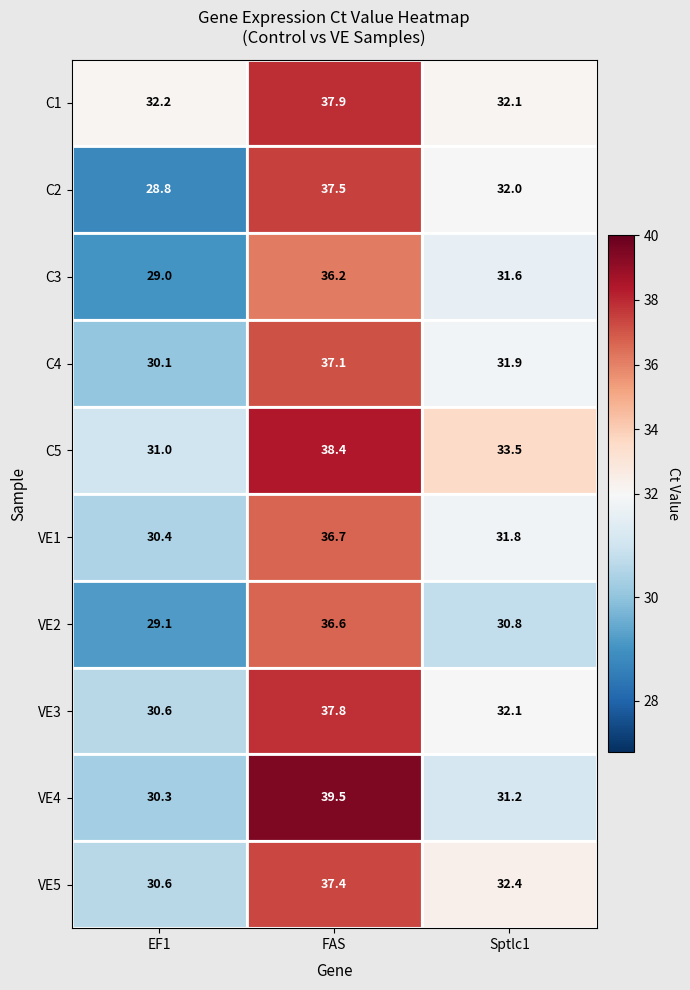

How many series are shown in this chart?

10